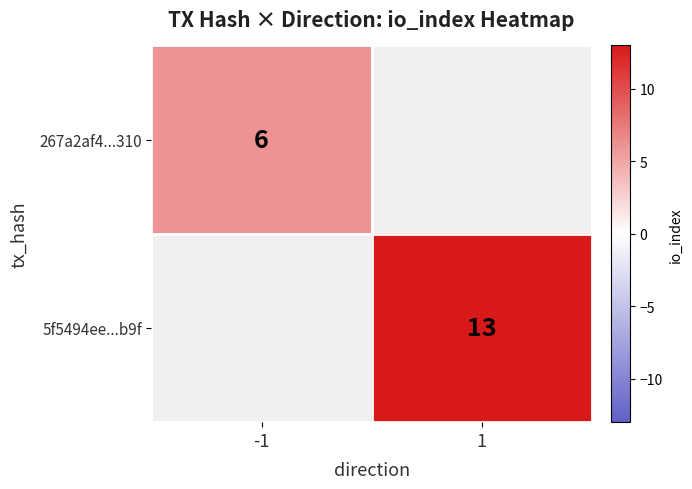

Is it true that 267a2af4...310 equals 2 at -1?

False